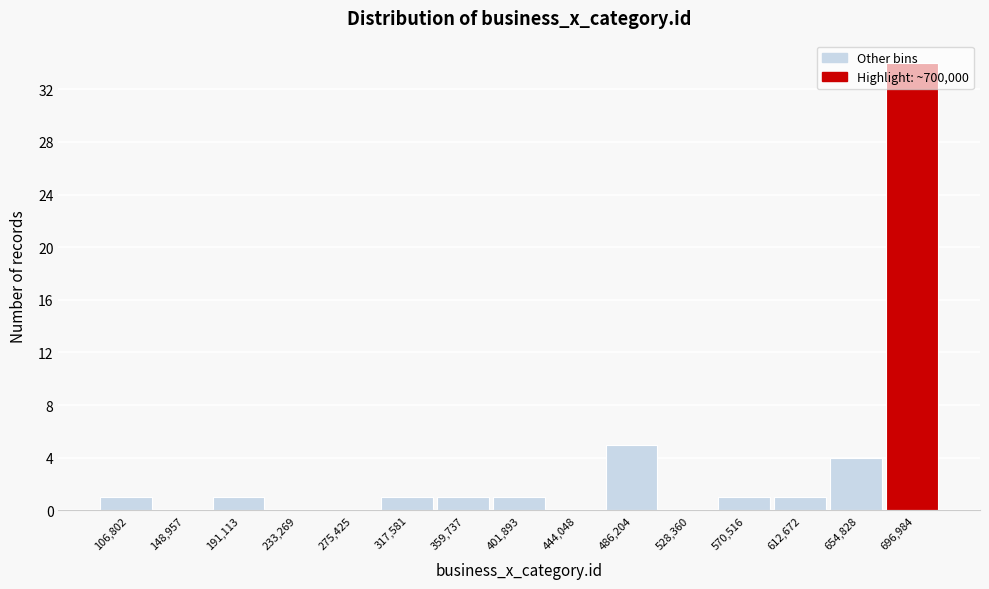

Is it true that the value at 486,204 is 7?

False